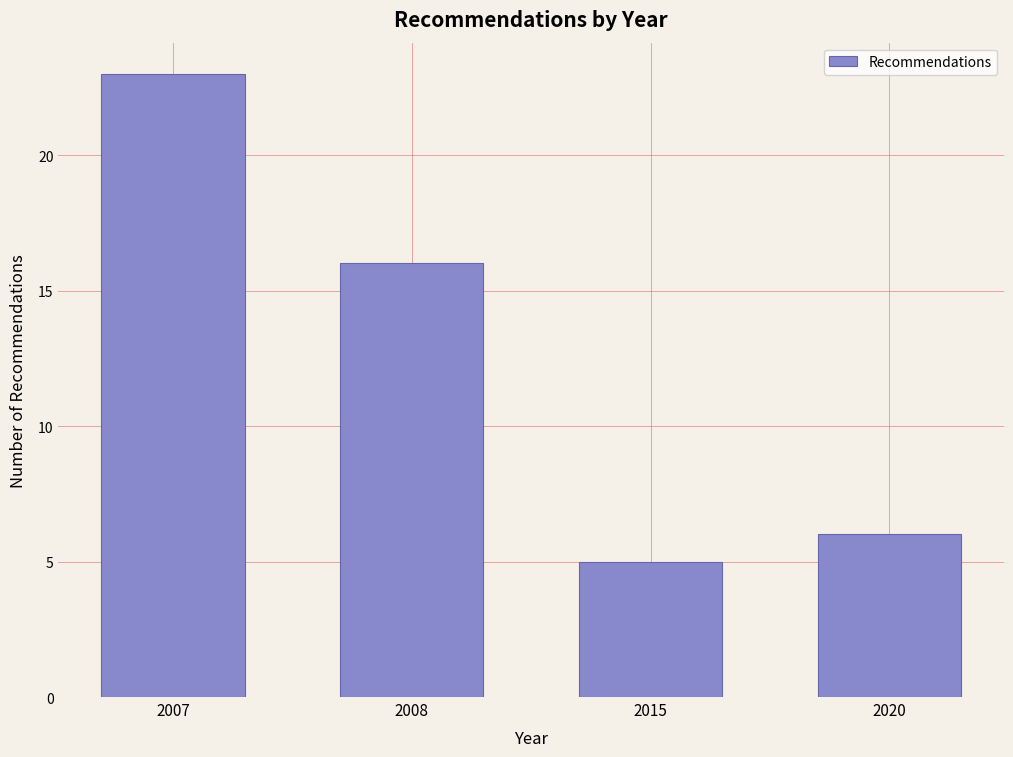

Reading left to right, extract all data points from this chart.

23	16	5	6